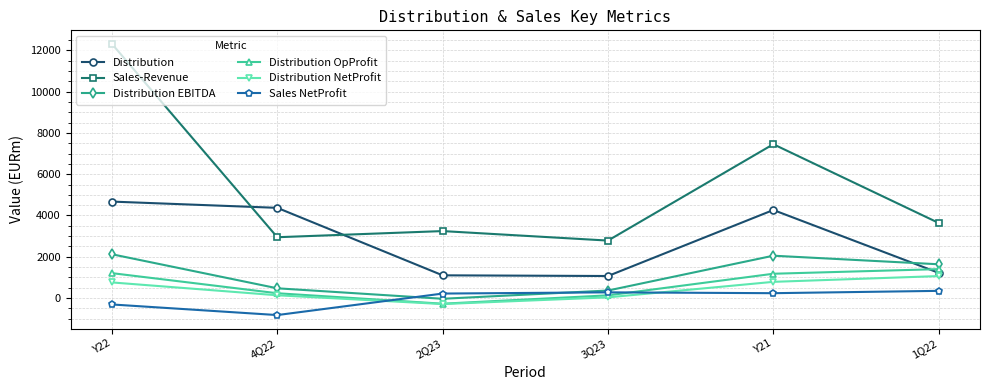

At which label does Distribution reach its peak?

Y22